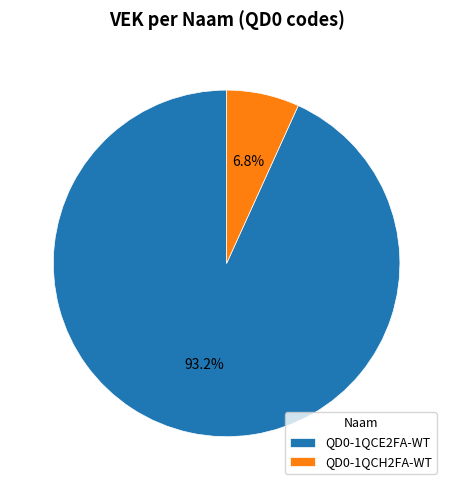

Which has a higher value, QD0-1QCE2FA-WT or QD0-1QCH2FA-WT?

QD0-1QCE2FA-WT